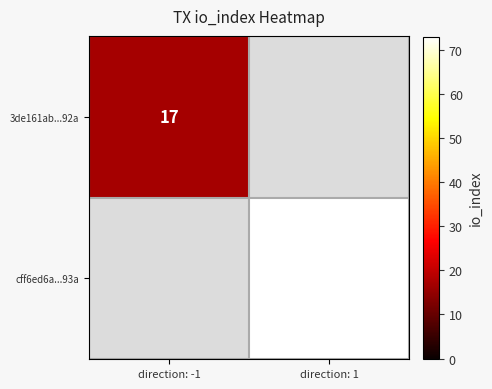

What is the maximum value shown in the chart?

73.0